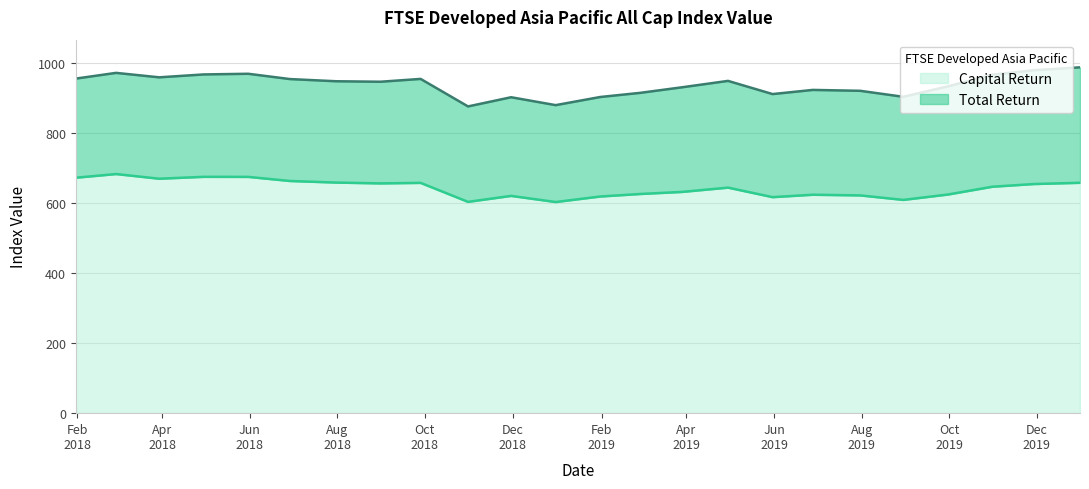

Is the value of Total Return at 2018-08-31 greater than the value of Capital Return at 2018-04-30?

Yes